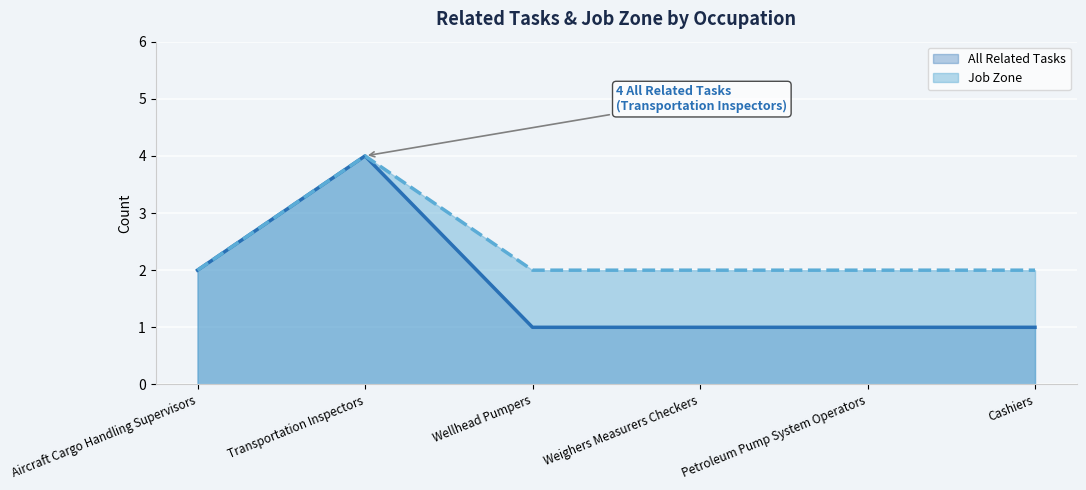

What is the difference between the maximum and minimum values in the All Related Tasks series?

3